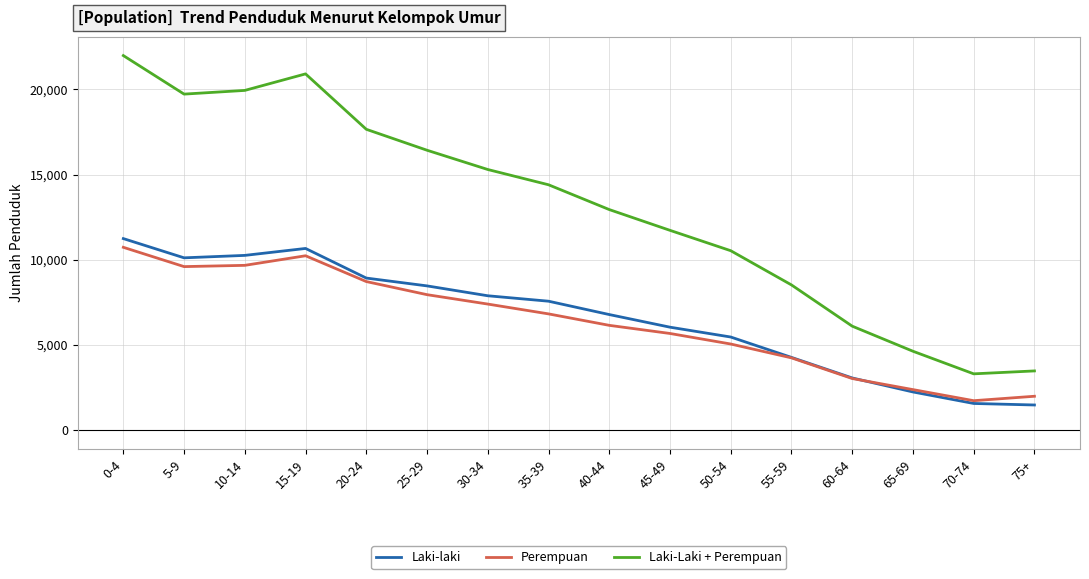

True or false: Perempuan and Laki-Laki + Perempuan intersect in this chart.

False